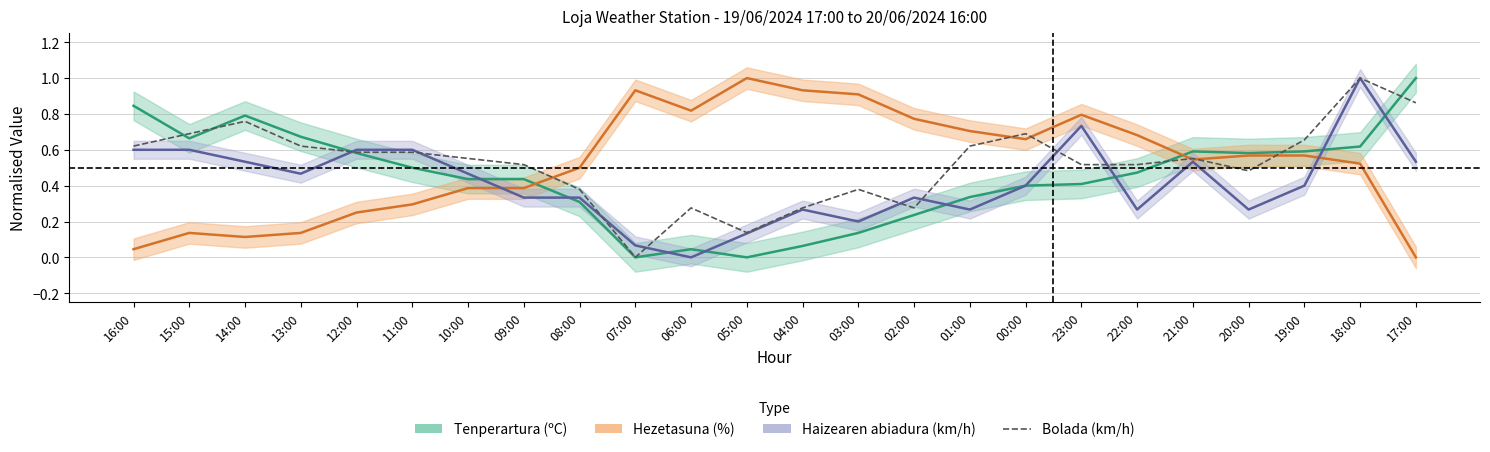

Is it true that the value at 19:00 is 0.9?

False